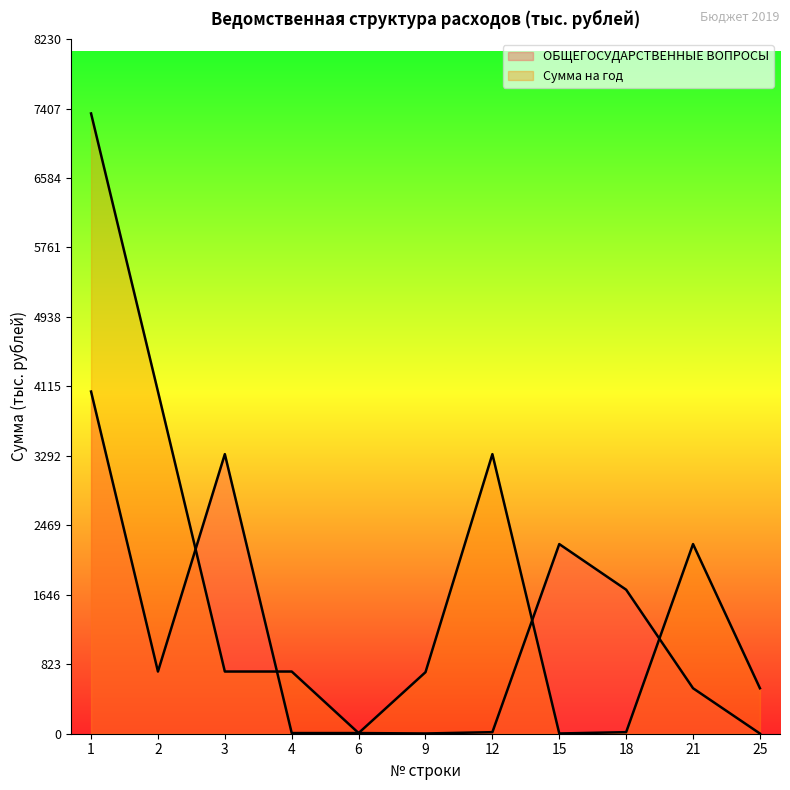

What value does the Сумма на год series have at 4?

736.8